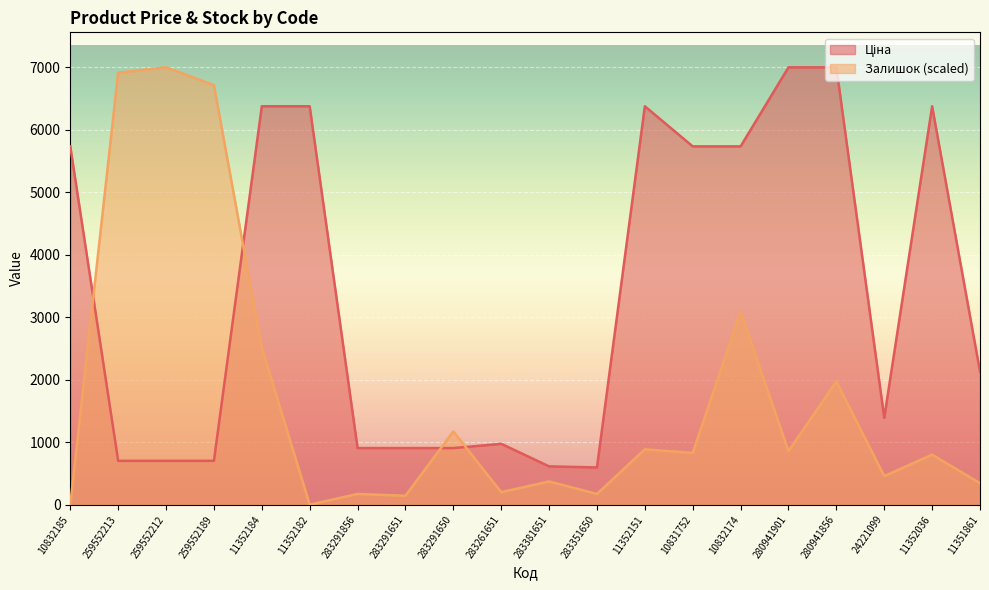

What is the total value across all series at 259552189?

7418.2